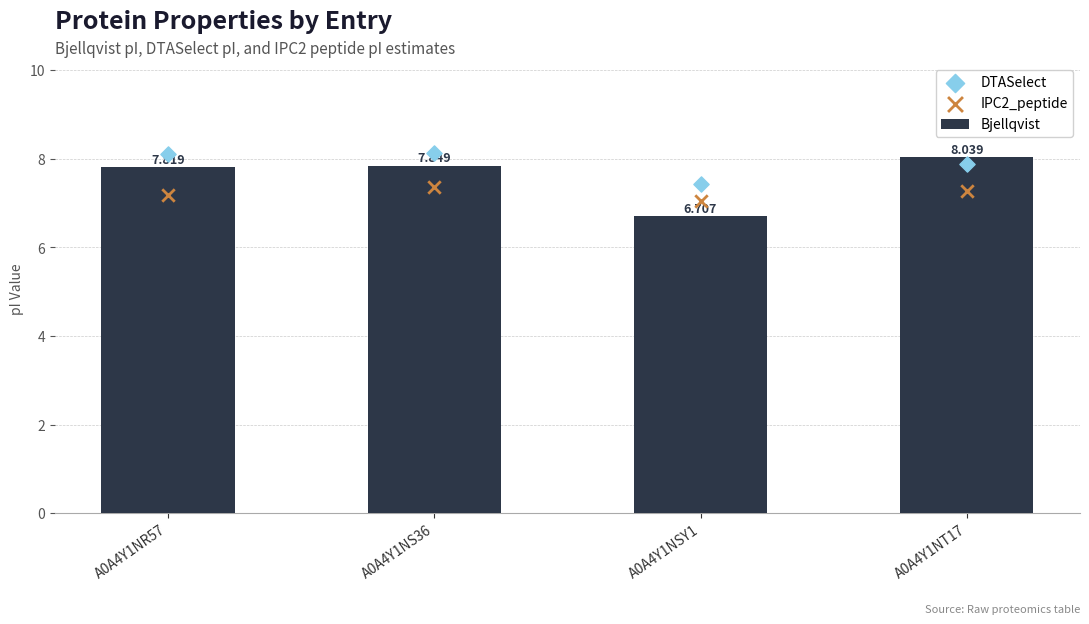

At how many categories does at least one series exceed 7?

4